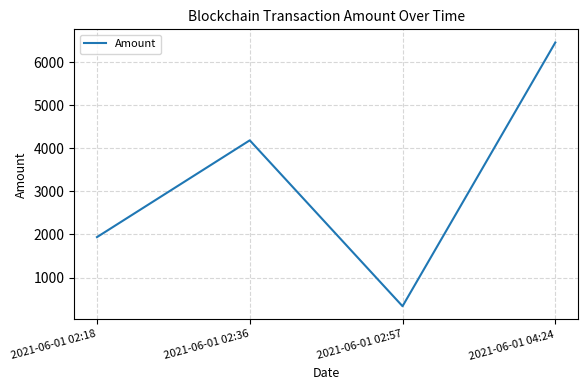

How many interior local valleys (lower than both neighbors) does the data have?

1